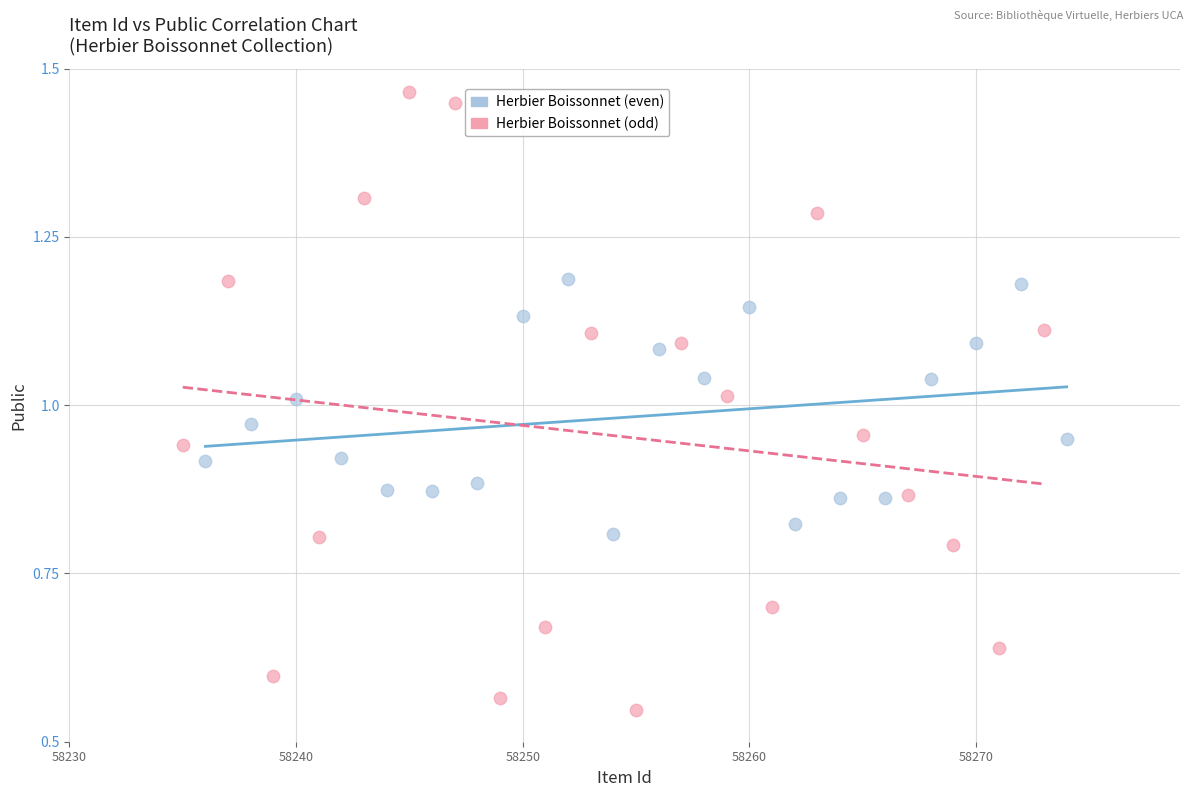

Which series contains the highest Y value?

Herbier Boissonnet (odd)